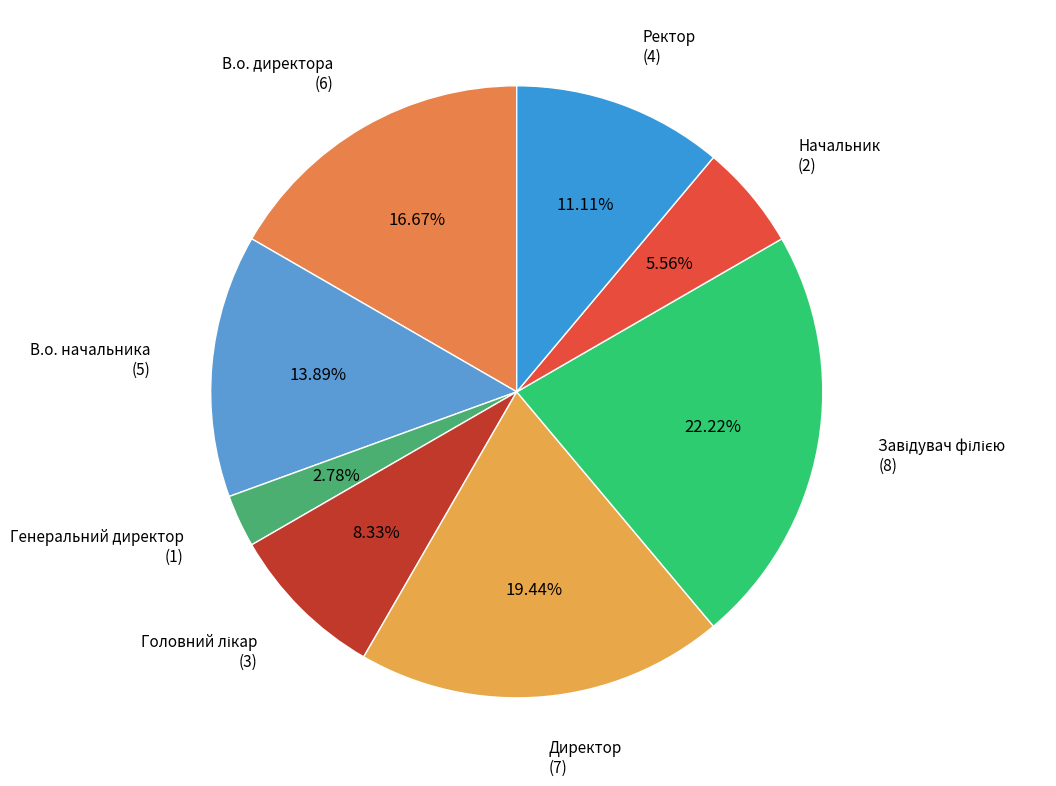

The Генеральний директор slice represents 15% of the pie. True or false?

False